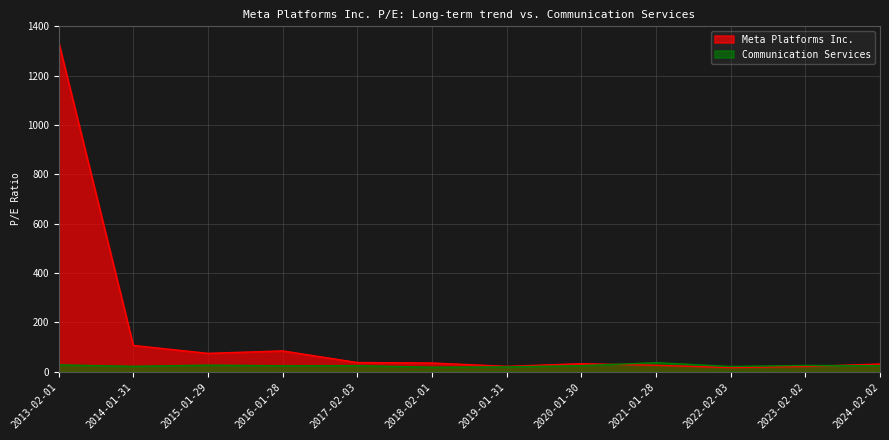

What are all the series names shown in the legend?

Meta Platforms Inc., Communication Services